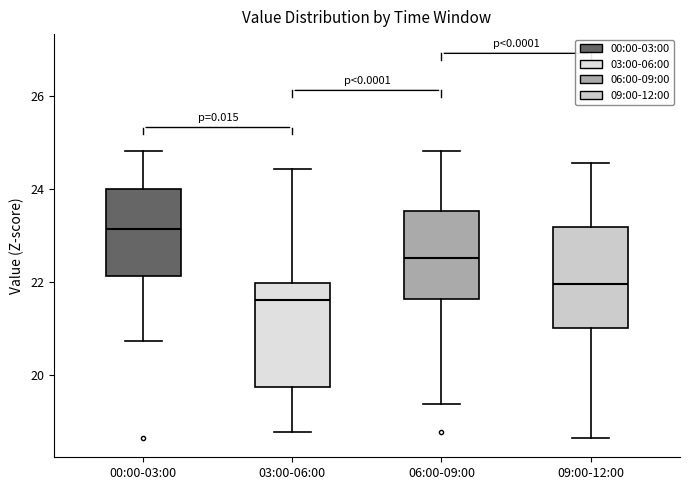

Which box's median line is the highest?

00:00-03:00